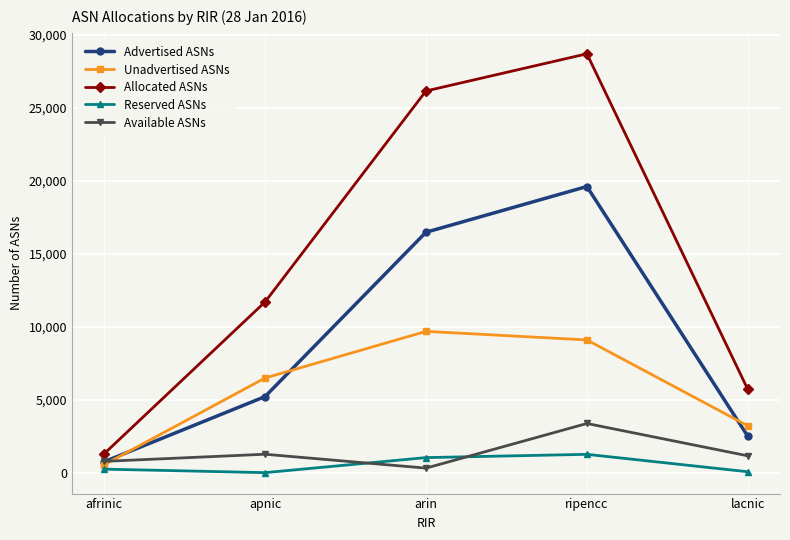

At which label is Advertised ASNs closest to 10169?

apnic